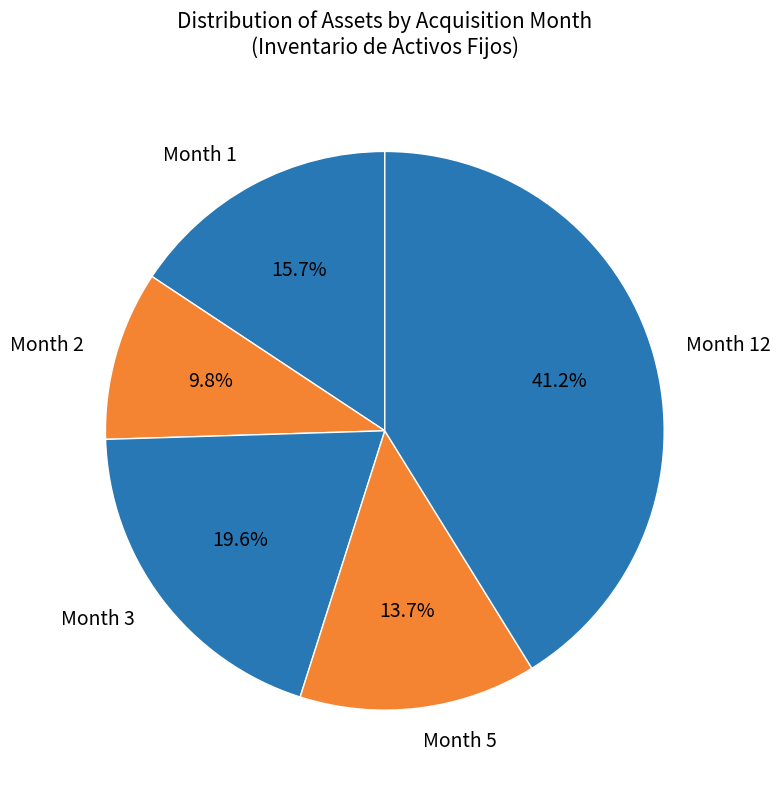

Approximately how many times larger is the value at Month 1 compared to Month 5?

1.1